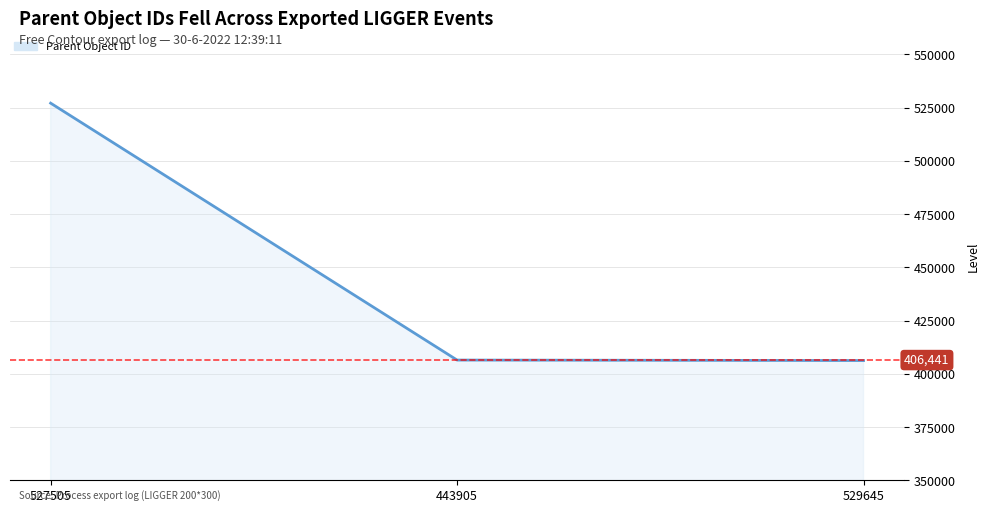

At which category does the chart reach its peak across all series?

527505